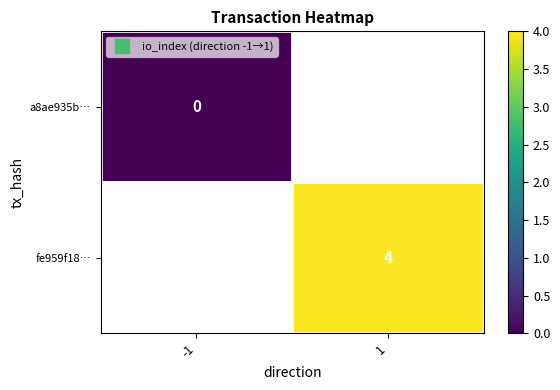

How many series are shown in this chart?

2